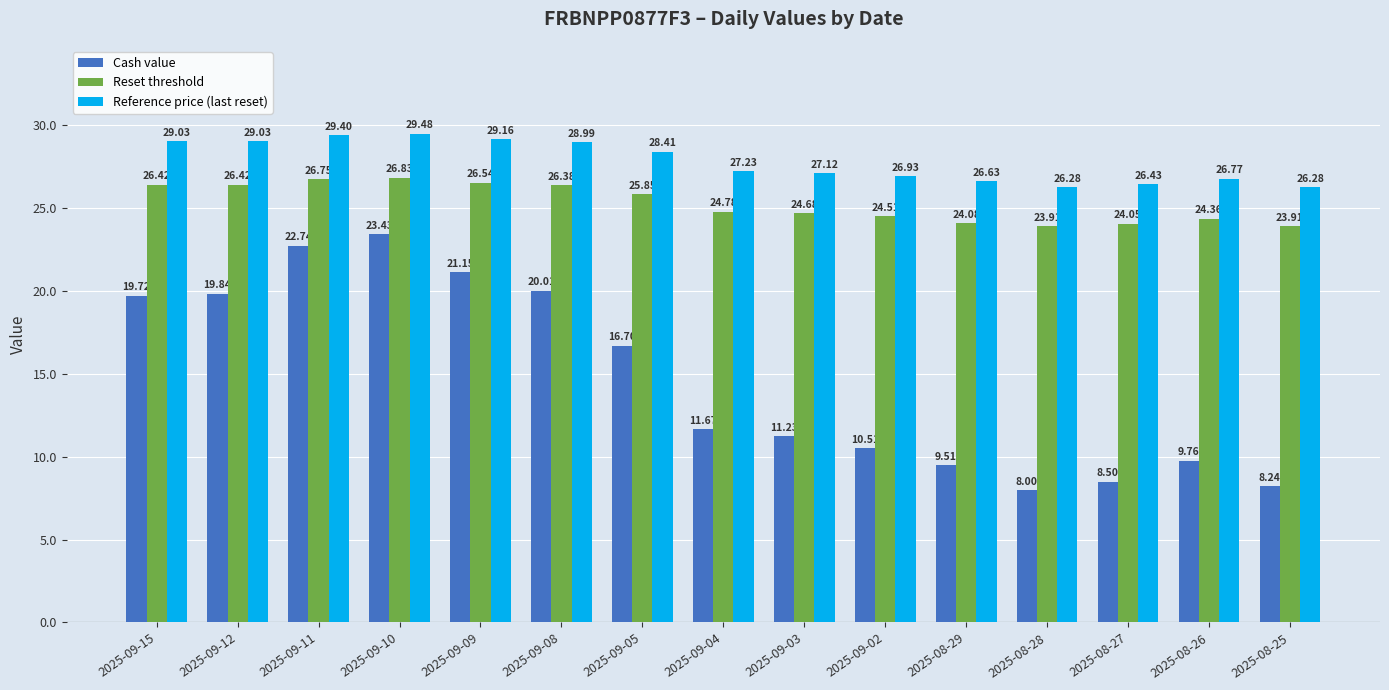

How many bars are there in total?

45